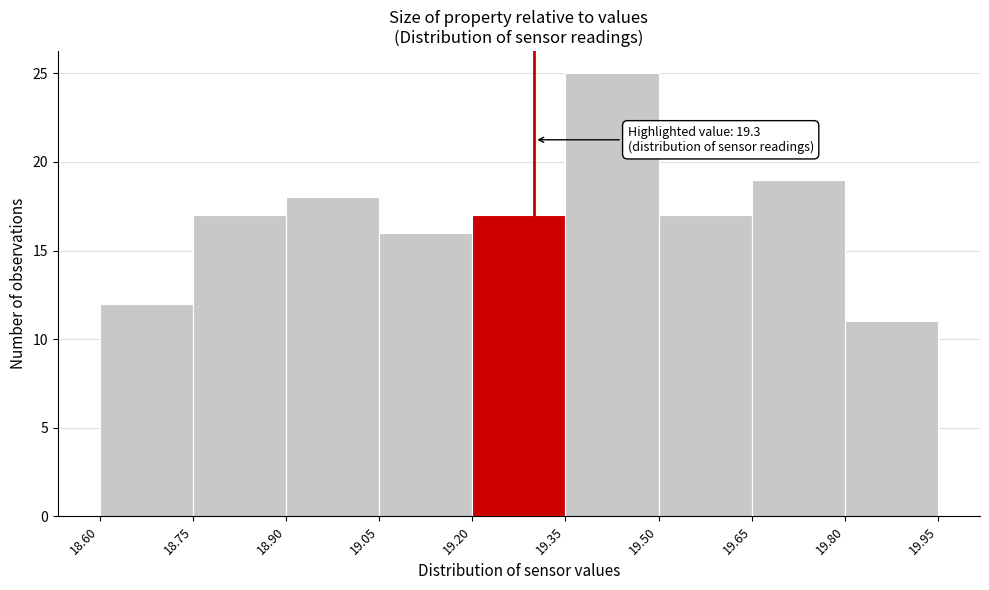

Which range on the x-axis has the tallest bar?

19.35 to 19.50